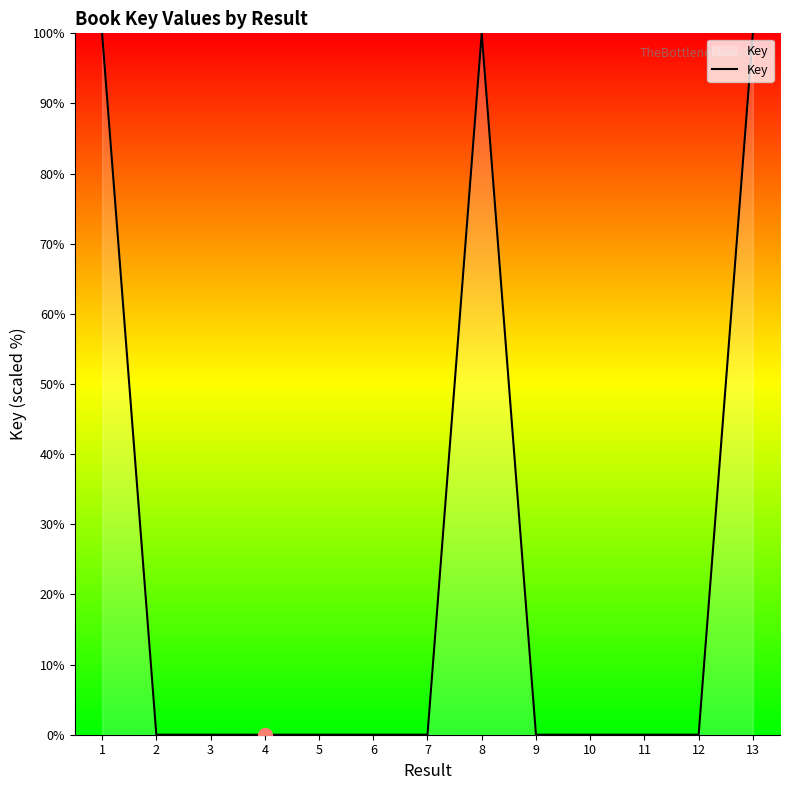

True or false: the data shows -65.3 at 4.

False